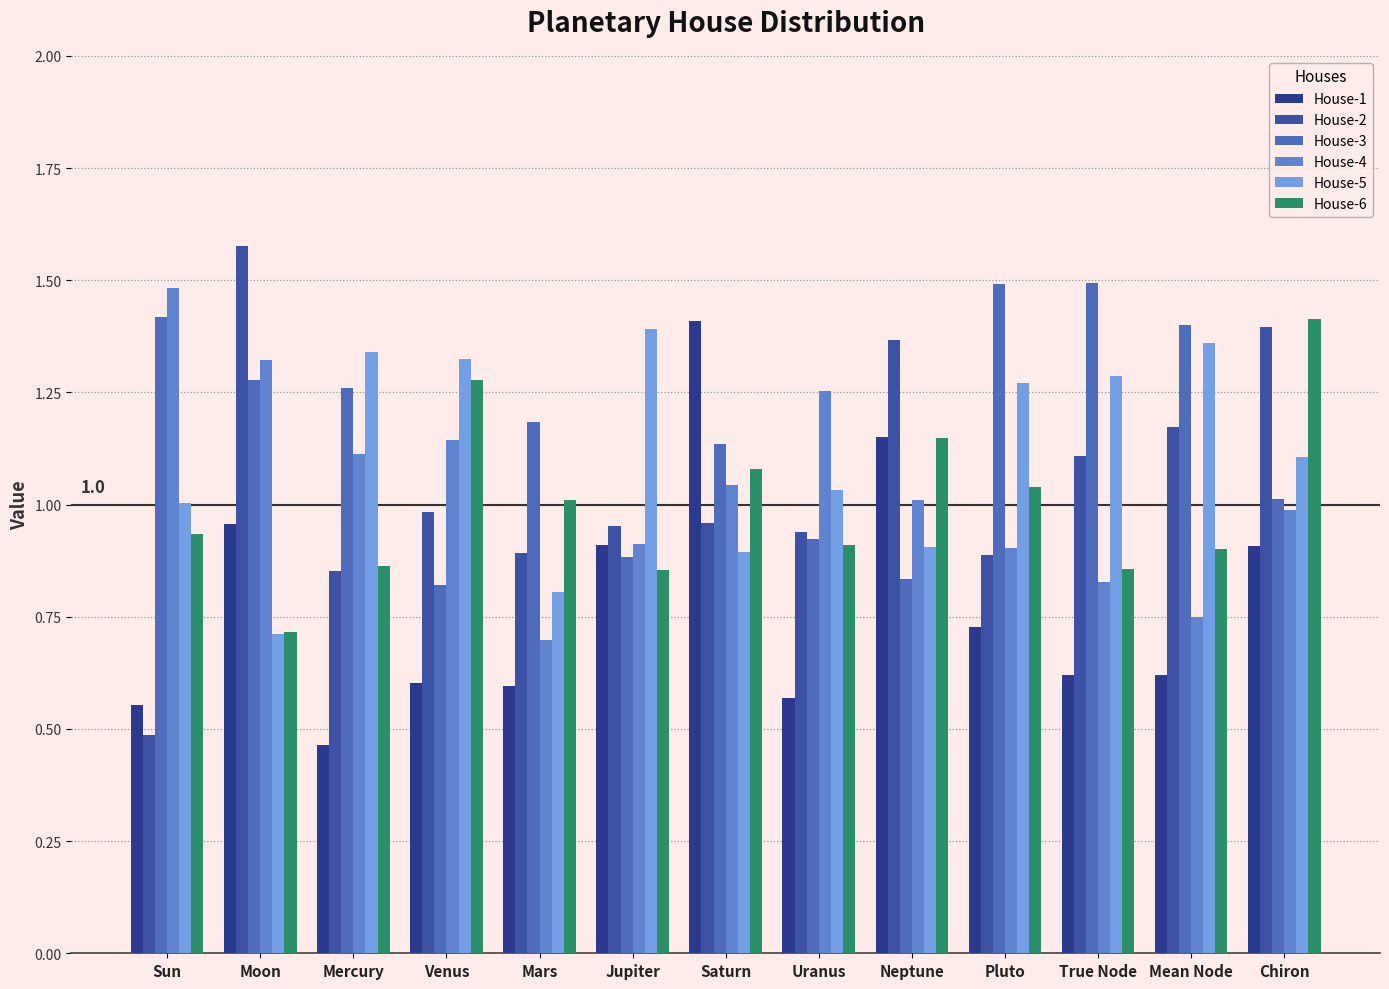

Which series has the widest spread of values?

House-2